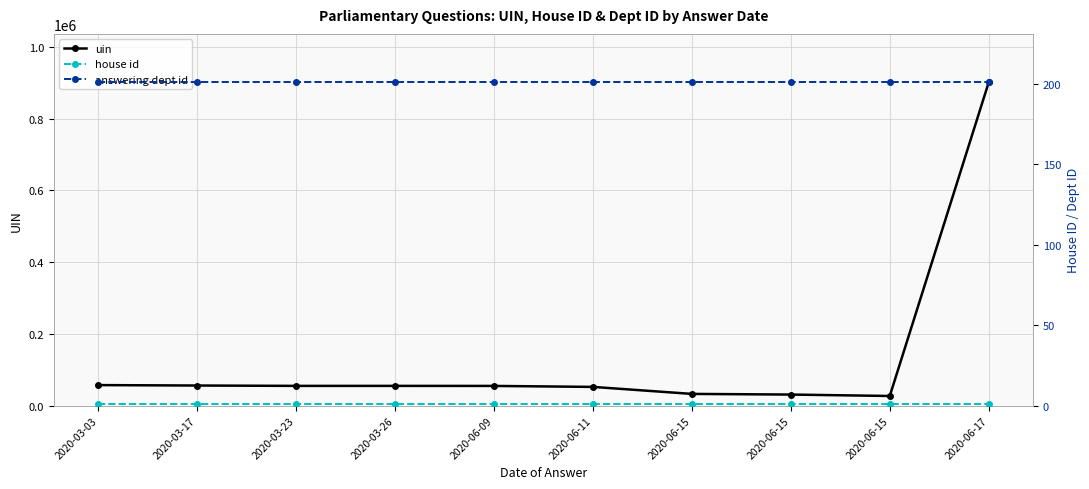

Rank the series at 2020-06-17 from highest to lowest value.

uin, answering dept id, house id